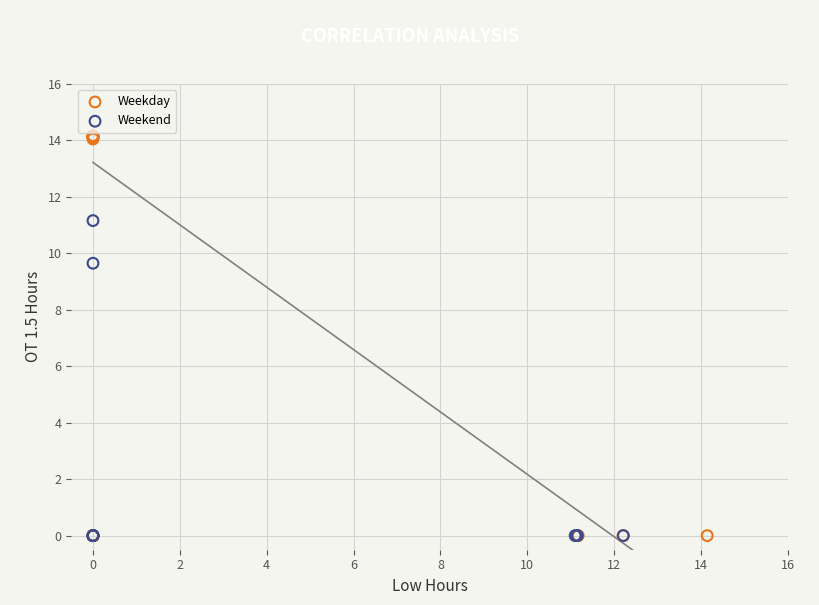

Which series has the largest Y range (max minus min)?

Weekday